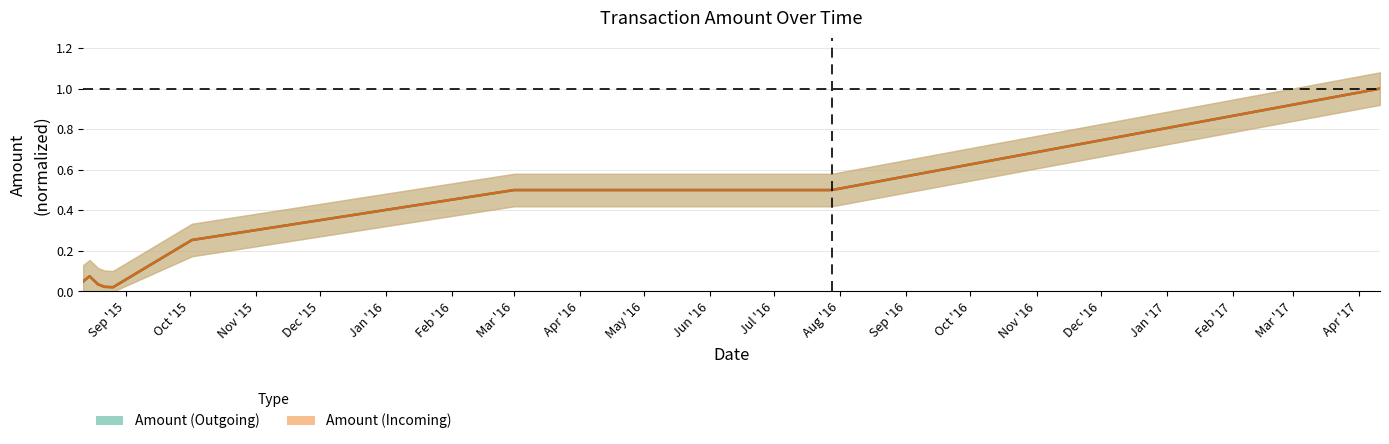

At which category does Amount_in reach its first local peak?

2015-08-15